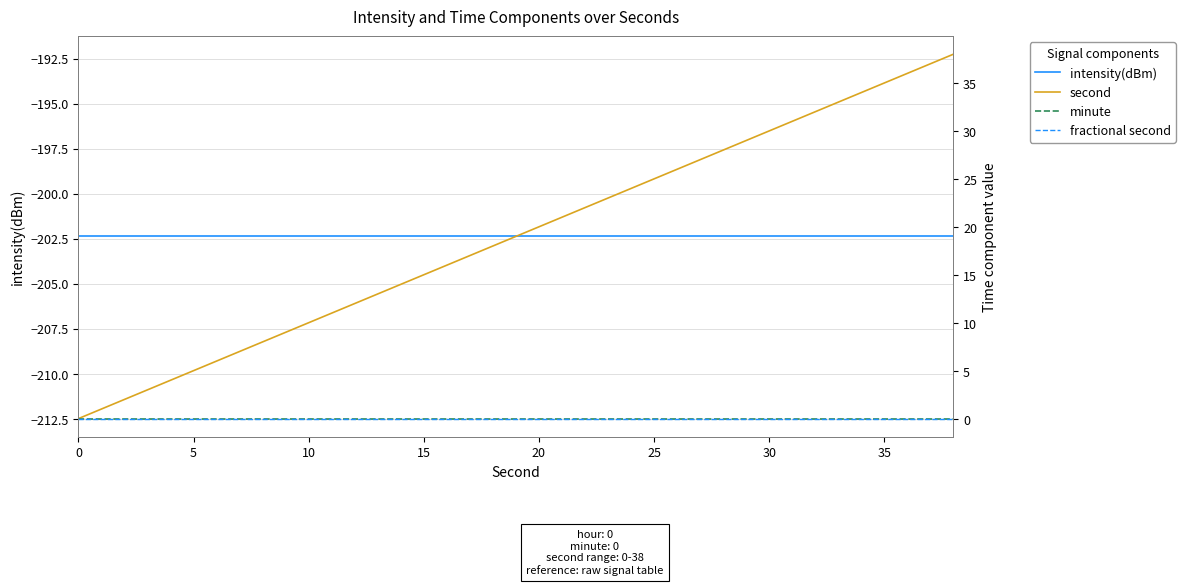

Reading left to right, transcribe all the data shown in this chart.

intensity(dBm): -202.4	-202.4	-202.4	-202.4	-202.4	-202.4	-202.4	-202.4	-202.4	-202.4	-202.4	-202.4	-202.4	-202.4	-202.4	-202.4	-202.4	-202.4	-202.4	-202.4
second: 0.0	2.0	4.0	6.0	8.0	10.0	12.0	14.0	16.0	18.0	20.0	22.0	24.0	26.0	28.0	30.0	32.0	34.0	36.0	38.0
minute: 0.0	0.0	0.0	0.0	0.0	0.0	0.0	0.0	0.0	0.0	0.0	0.0	0.0	0.0	0.0	0.0	0.0	0.0	0.0	0.0
fractional second: 0.0	0.0	0.0	0.0	0.0	0.0	0.0	0.0	0.0	0.0	0.0	0.0	0.0	0.0	0.0	0.0	0.0	0.0	0.0	0.0